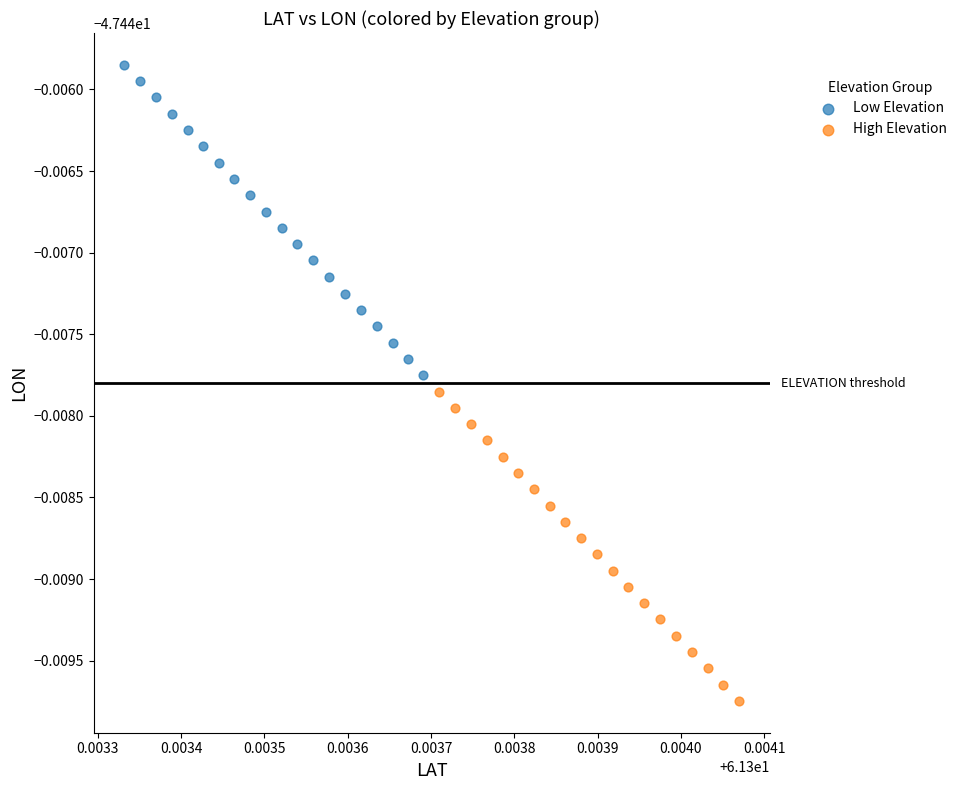

What are all the series names shown in the legend?

Low Elevation, High Elevation